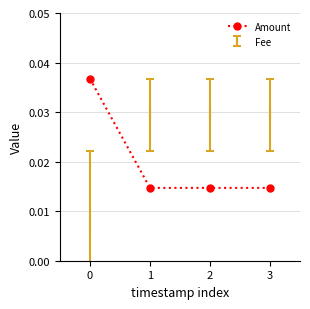

How many distinct data groups are displayed?

2